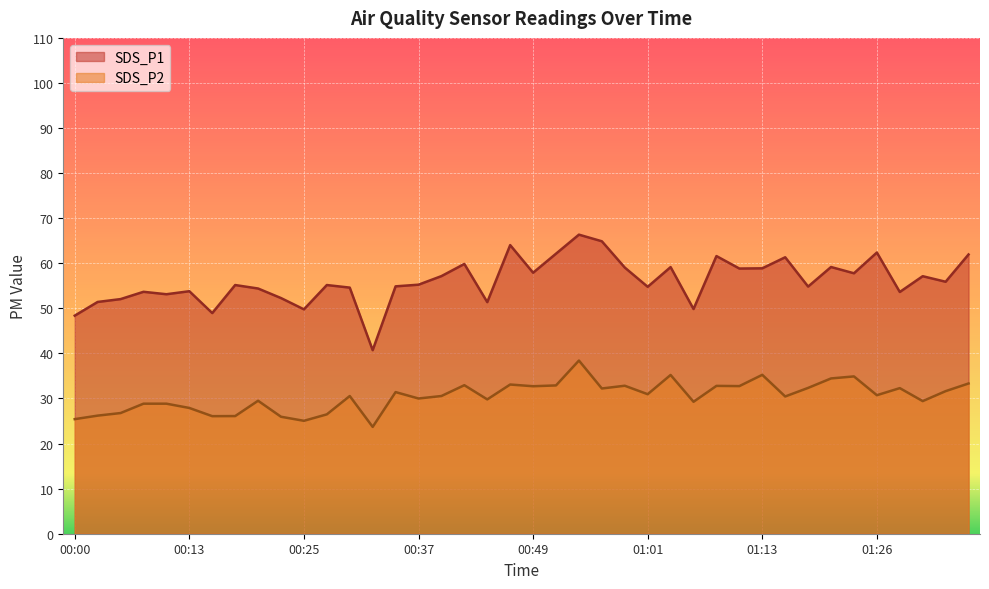

What is the difference between the highest and lowest values at 00:59?

26.2